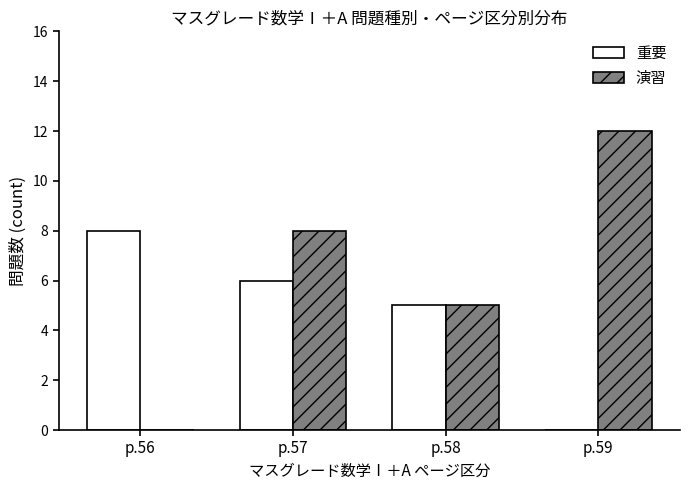

Is the value of 演習 at p.56 greater than the value of 重要 at p.57?

No